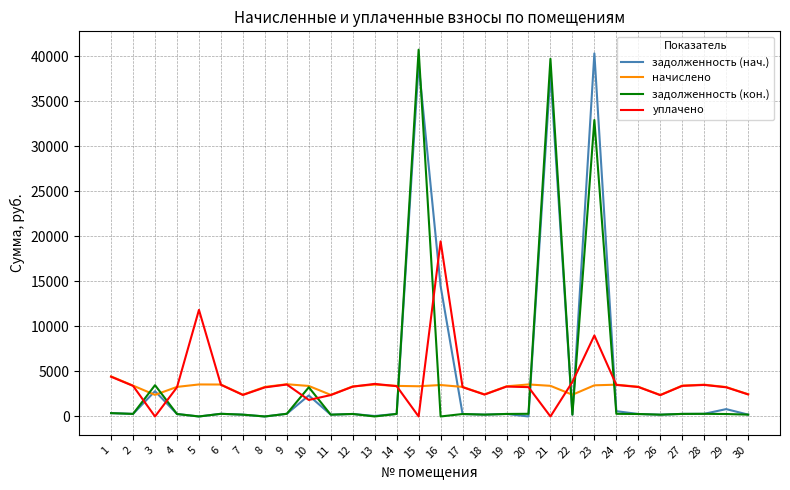

What is the greatest value displayed?

40742.9